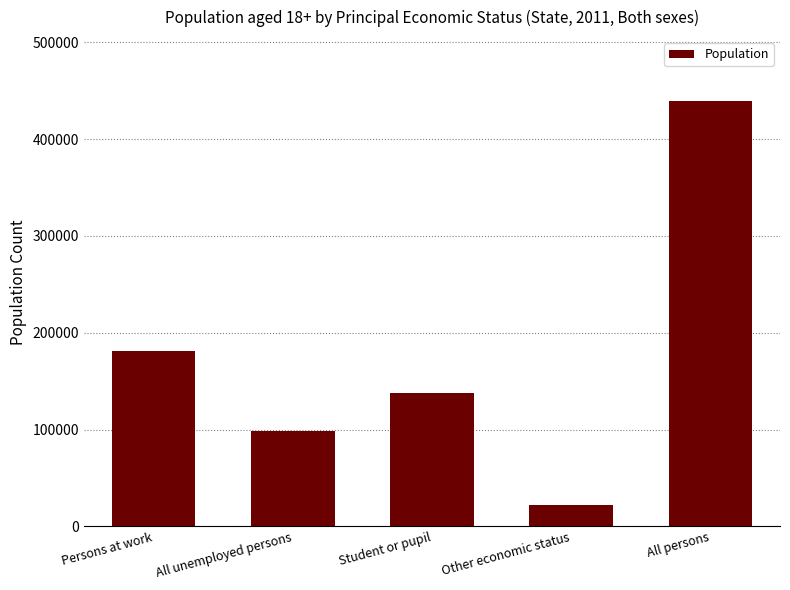

What is the difference between the maximum and minimum values?

417409